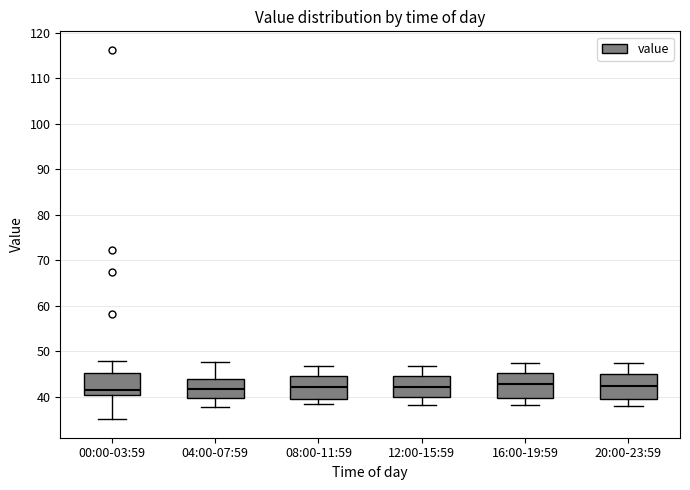

Reading left to right, read every box against the y-axis: the position of its median line, the range the box covers, and the ends of its whiskers. The values are not printed on the chart, so give them approximately, as read against the axis.

00:00-03:59: median 42, box 40 to 45, whiskers 35 to 48
04:00-07:59: median 42, box 40 to 44, whiskers 38 to 48
08:00-11:59: median 42, box 39 to 44, whiskers 38 to 47
12:00-15:59: median 42, box 40 to 44, whiskers 38 to 47
16:00-19:59: median 43, box 40 to 45, whiskers 38 to 47
20:00-23:59: median 42, box 39 to 45, whiskers 38 to 47